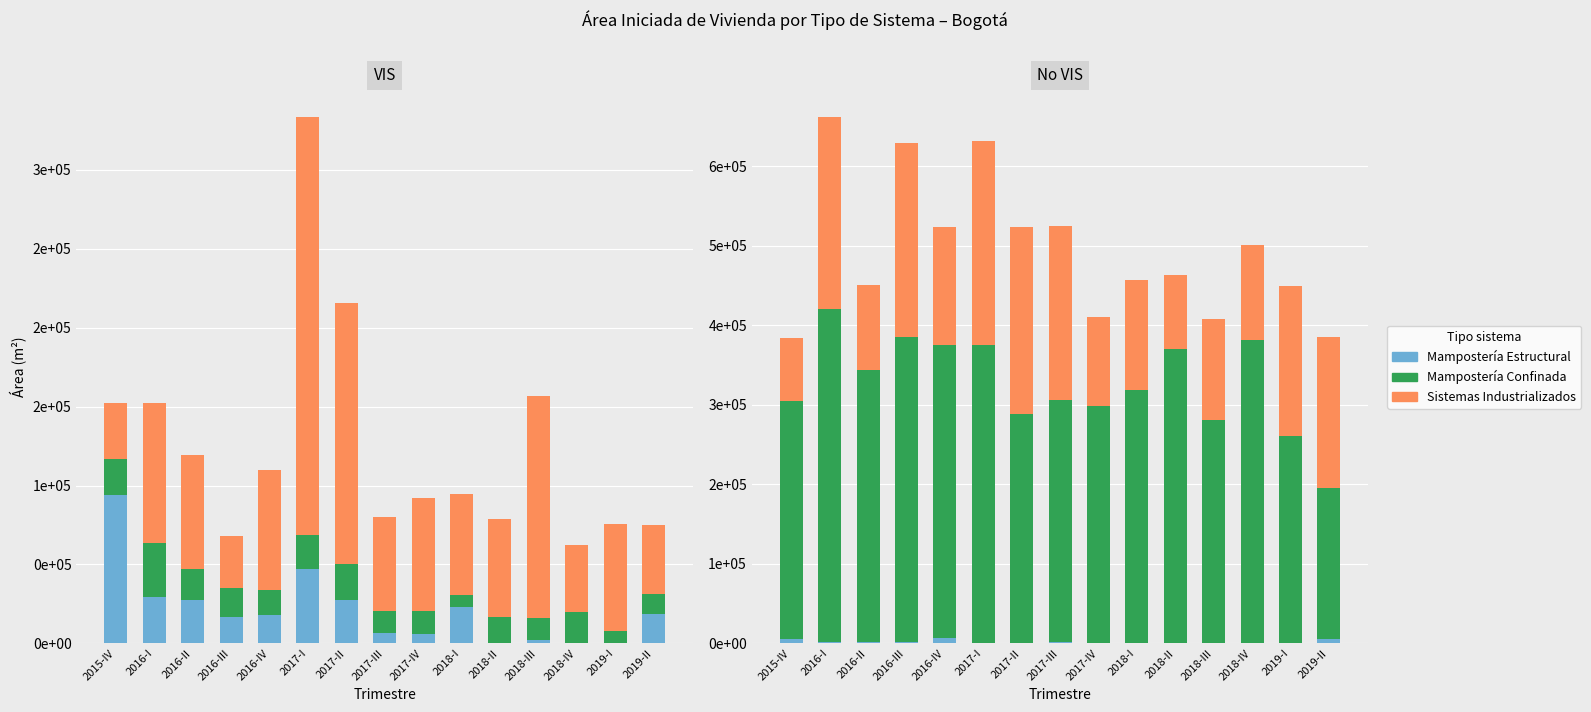

Is the value of Mampostería Confinada (VIS) at 2018-III greater than the value of Mampostería Confinada (No VIS) at 2017-I?

No